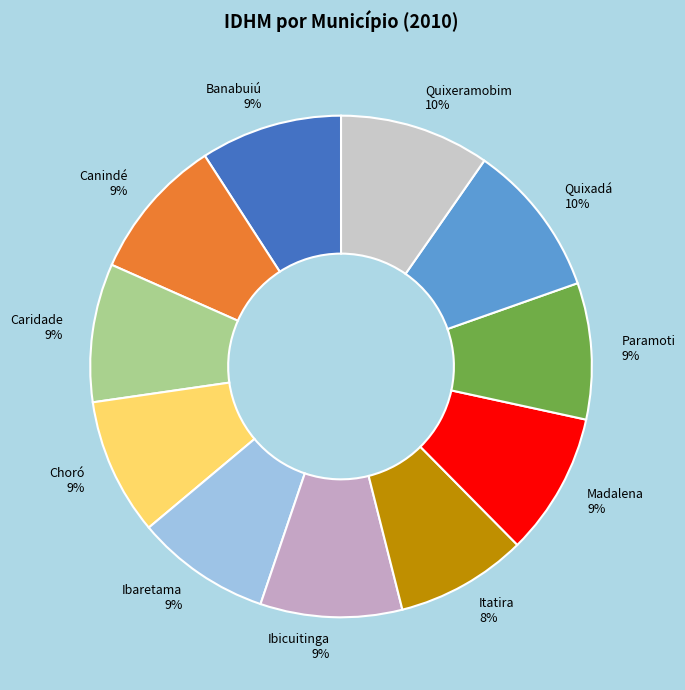

True or false: Ibicuitinga accounts for 15% of the total.

False